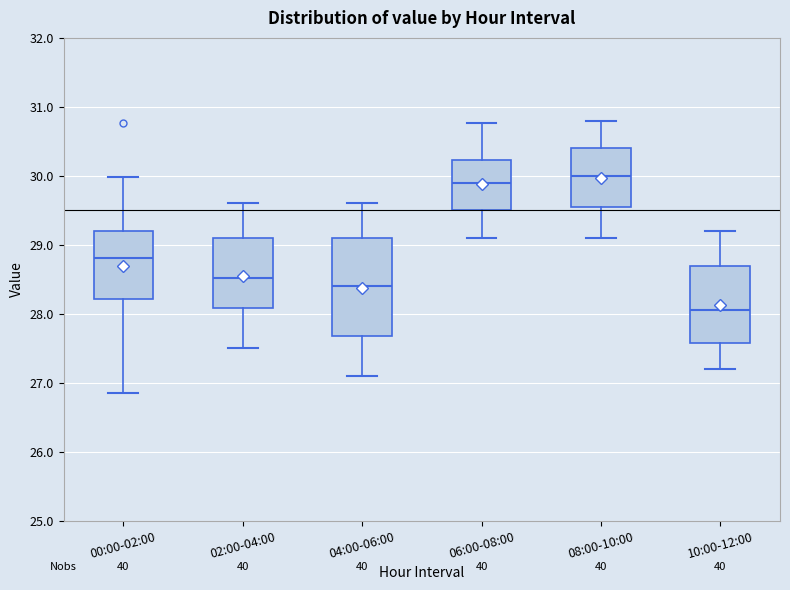

Which box has the highest median line?

08:00-10:00